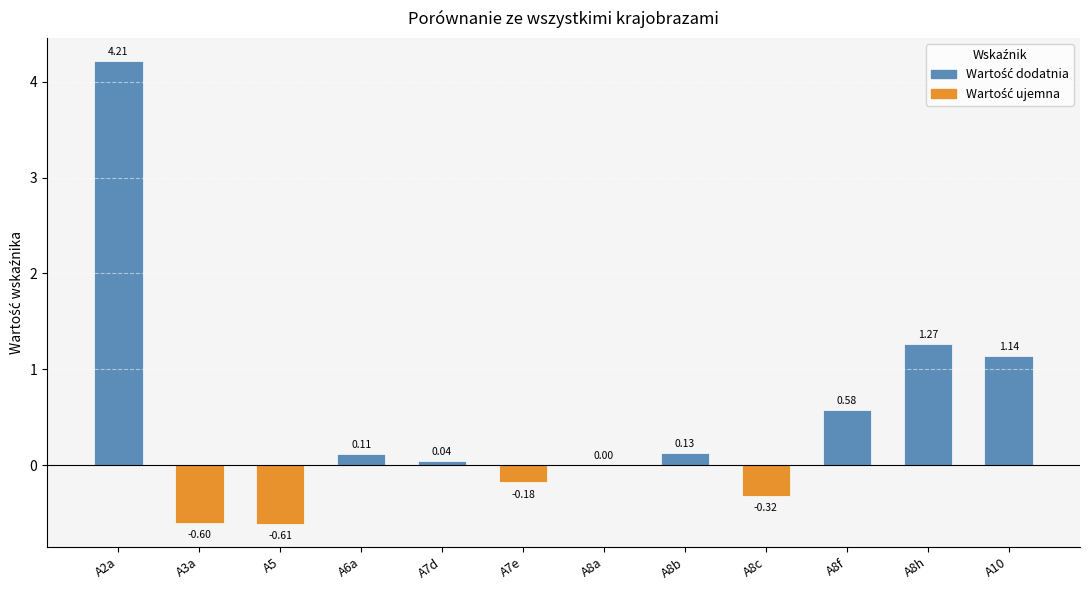

What is the change in value from A3a to A8c?

+0.3